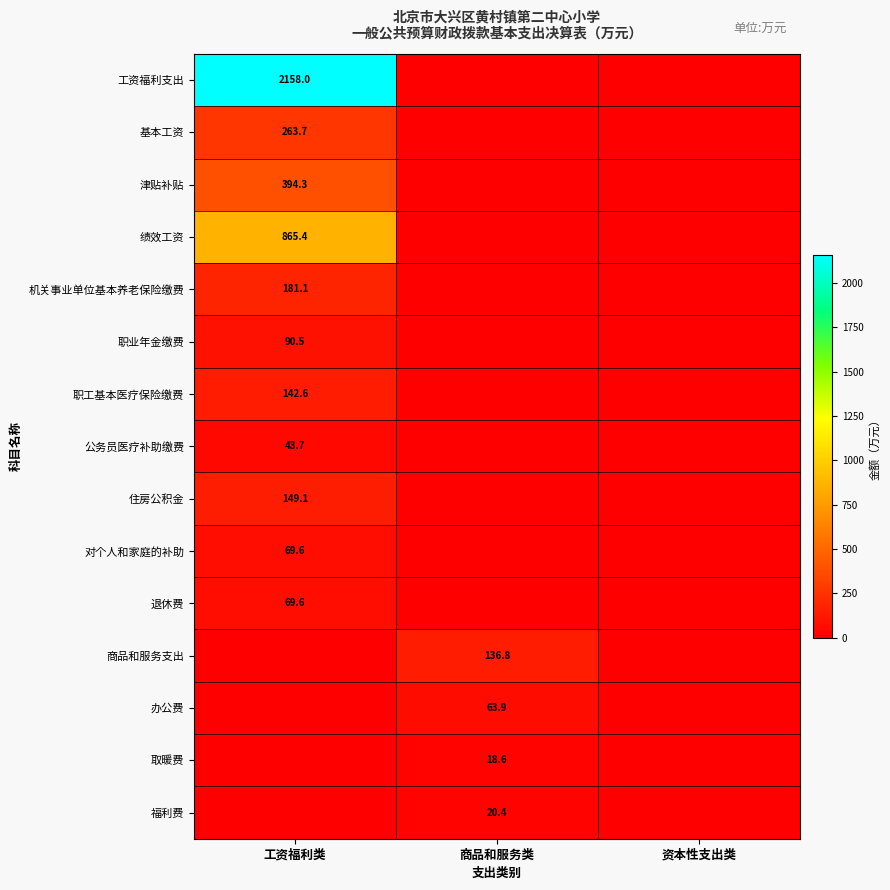

What is the total value across all series at 工资福利类?

4427.8